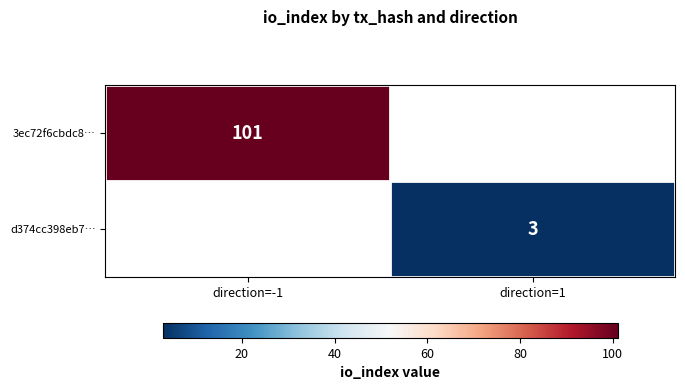

Is it true that 3ec72f6cbdc8… equals 68 at direction=-1?

False